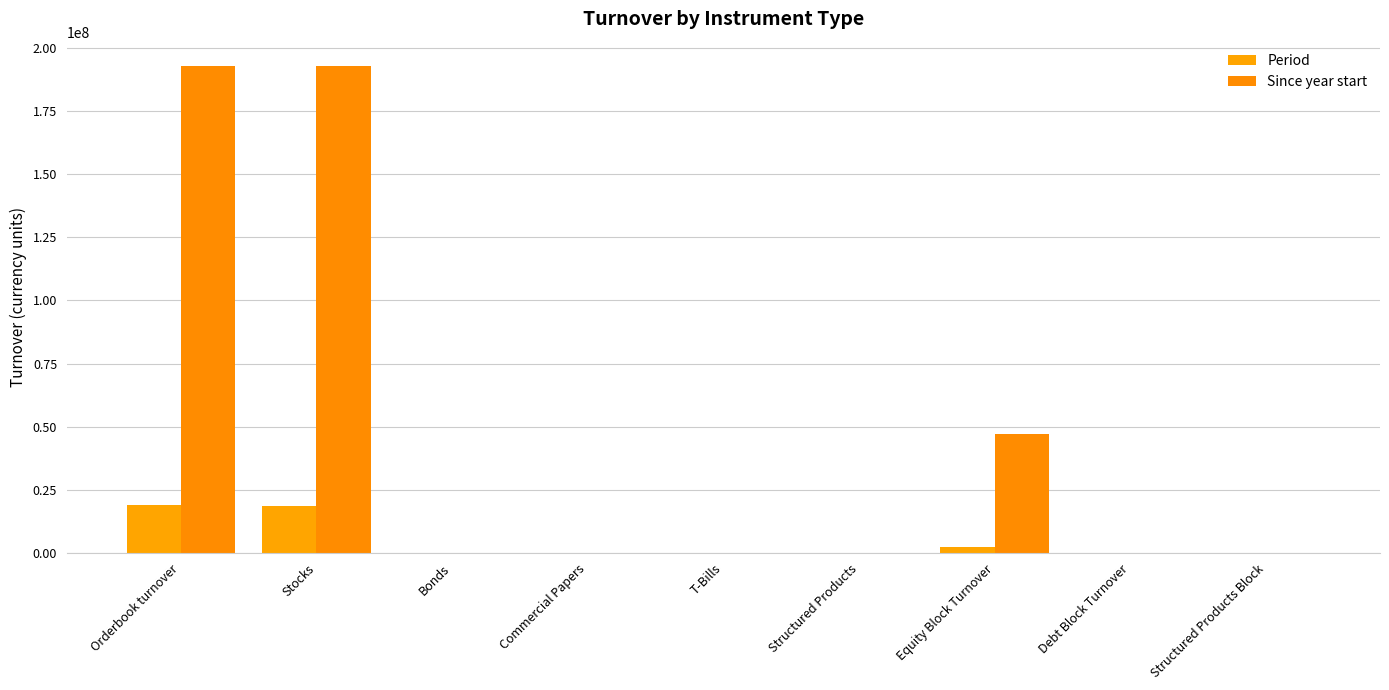

What is the approximate value of Period at Stocks?

18724416.6